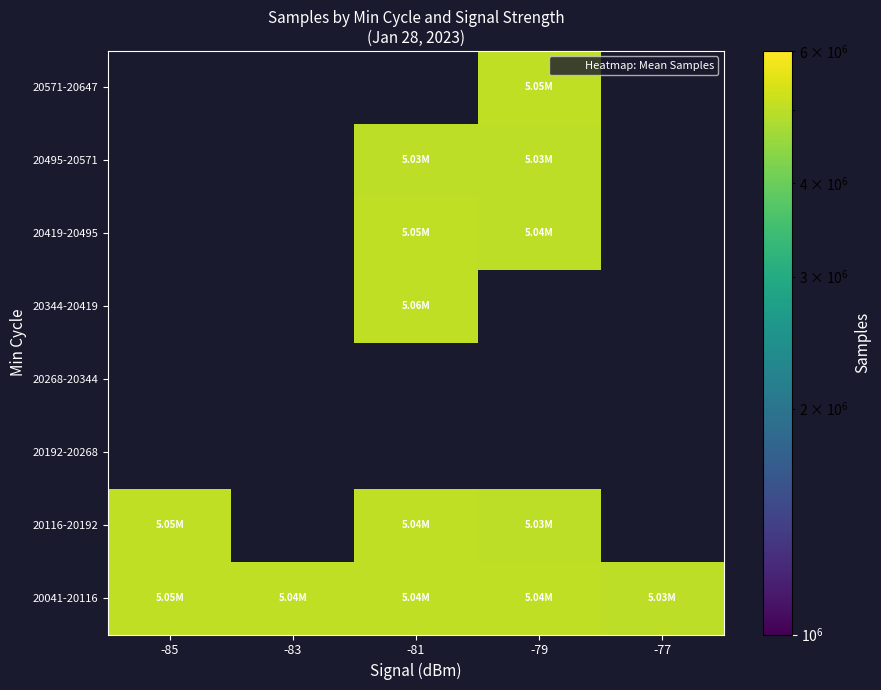

What is the sum of all 20041-20116 values?

25206397.5